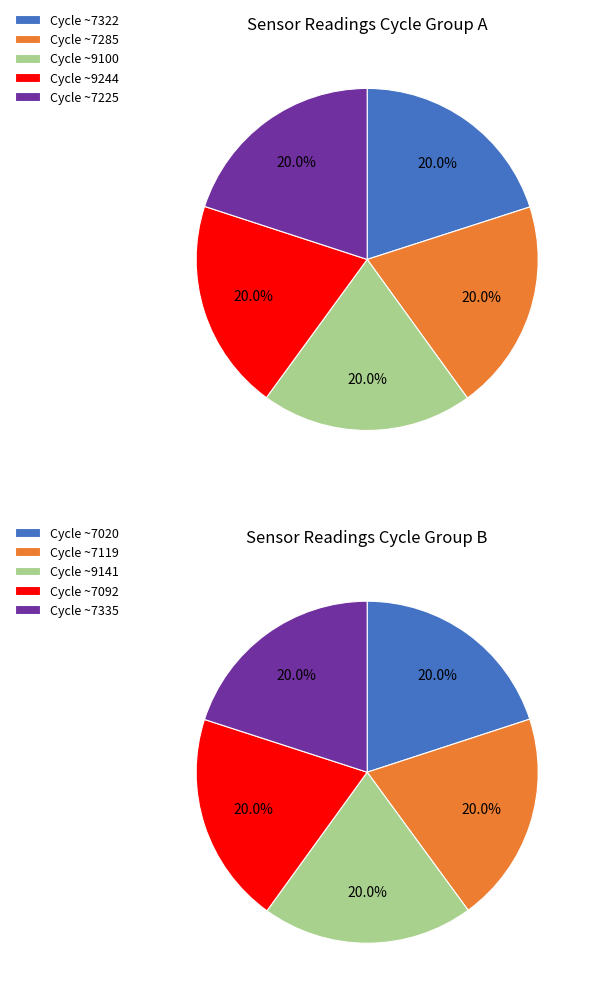

Is it true that 7251 is 13% of the pie?

False